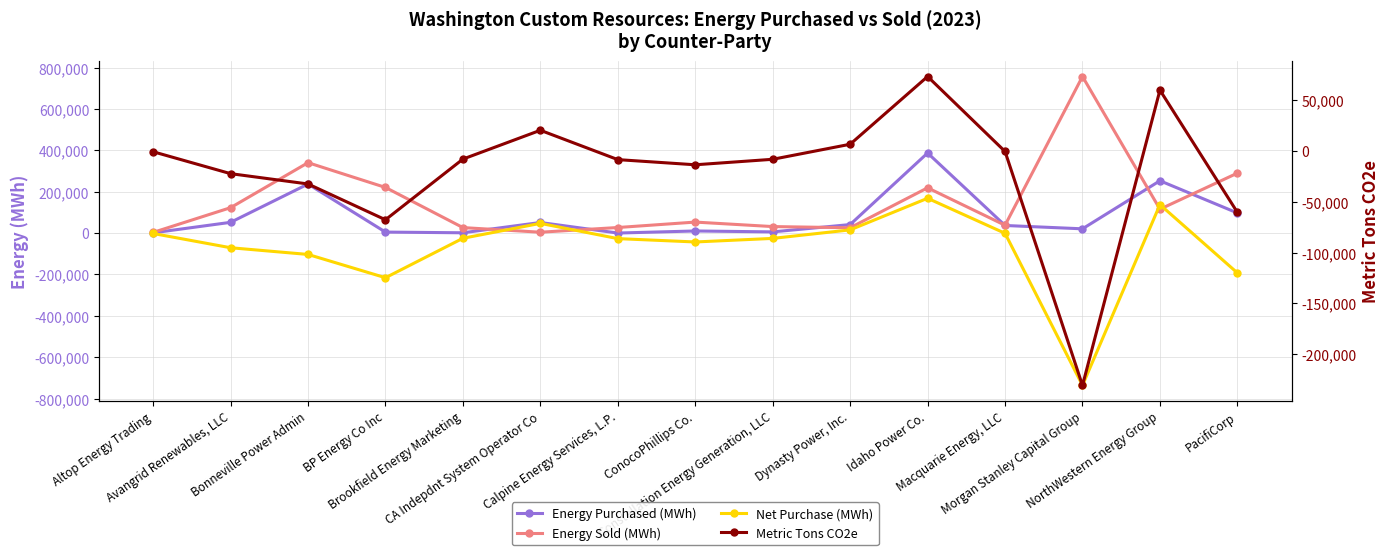

At which label does Net Purchase (MWh) reach its minimum?

Morgan Stanley Capital Group